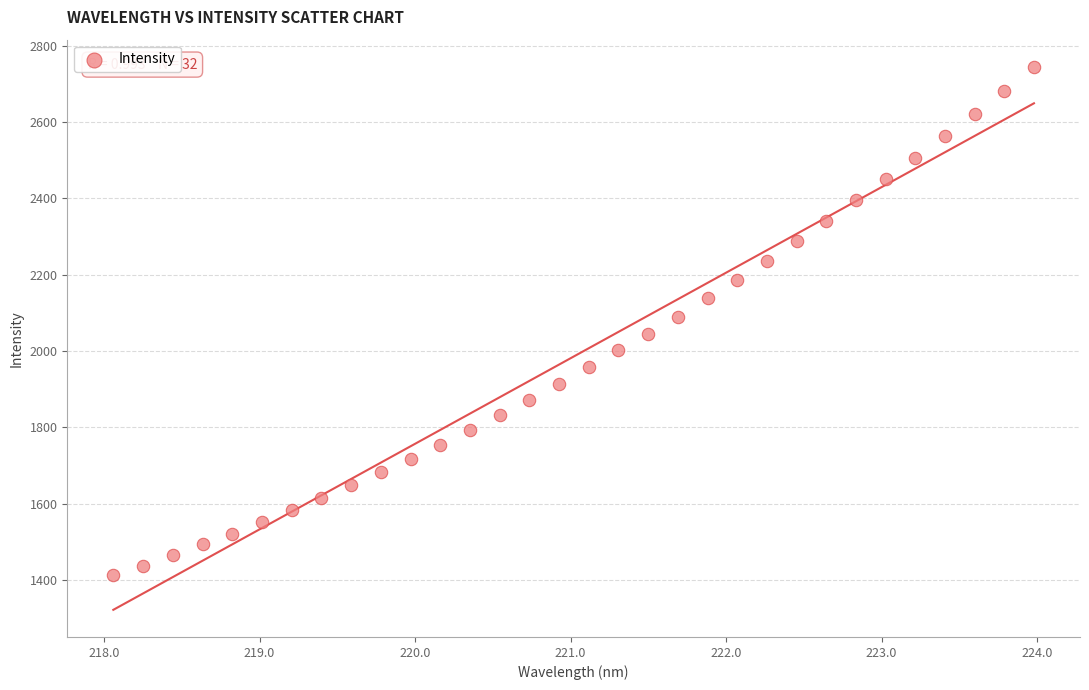

What is the range of X values (max minus min)?

5.9